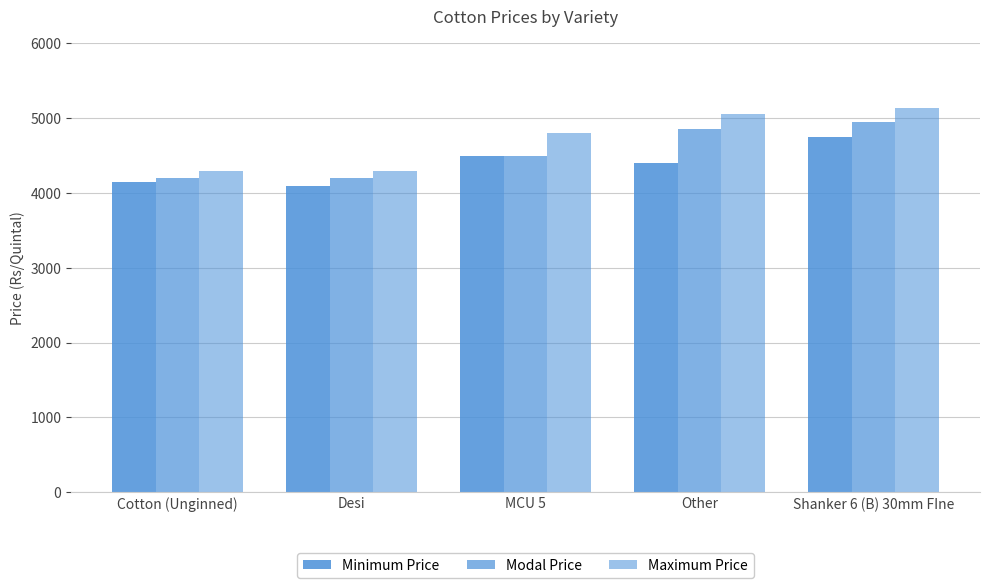

How many distinct data groups are displayed?

3